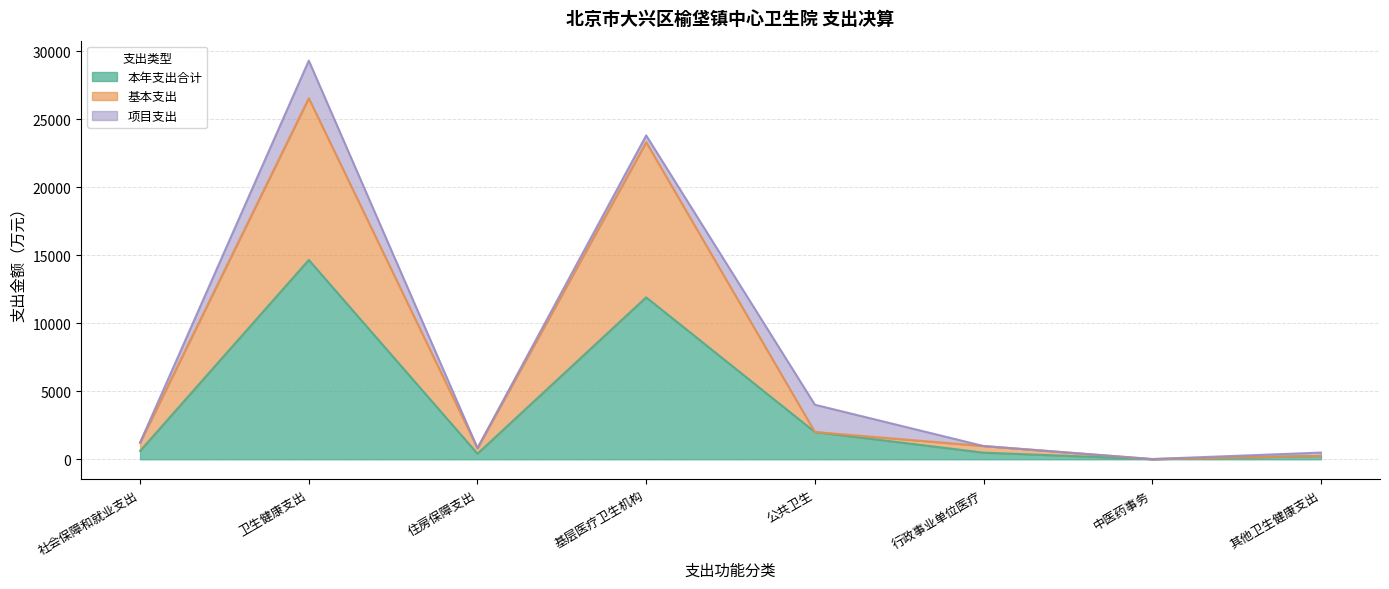

What is the maximum value for 本年支出合计?

14663.8